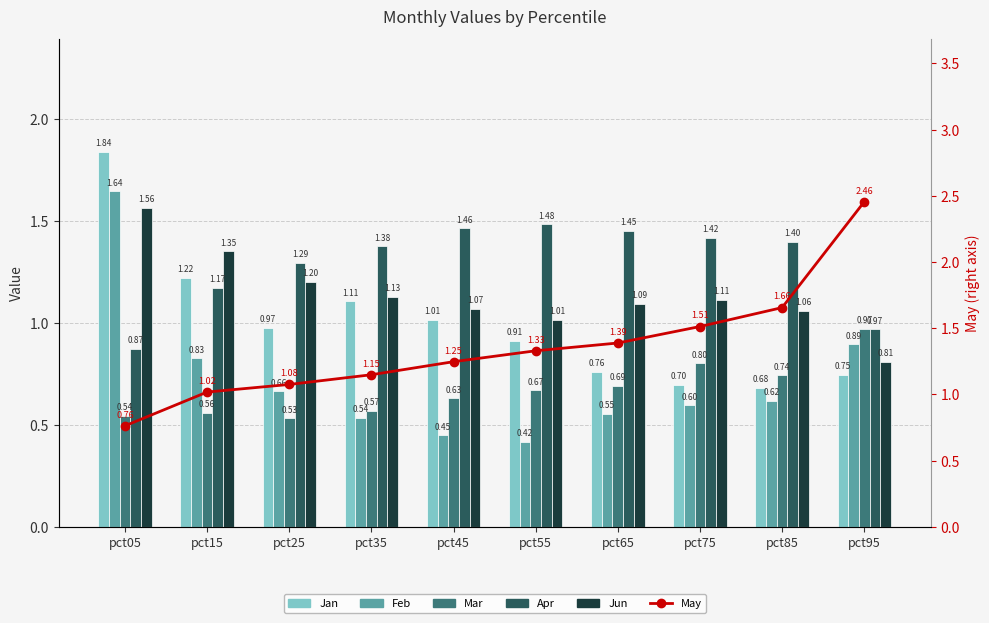

Which series changed the most between pct05 and pct15?

Feb